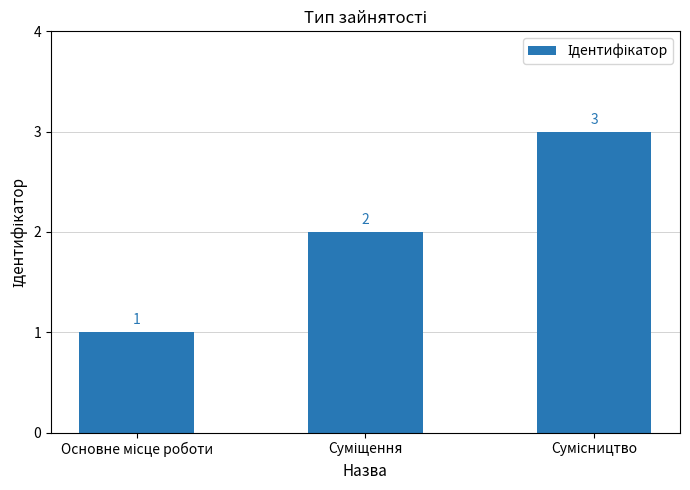

What is the value of the 3rd bar from the left?

3